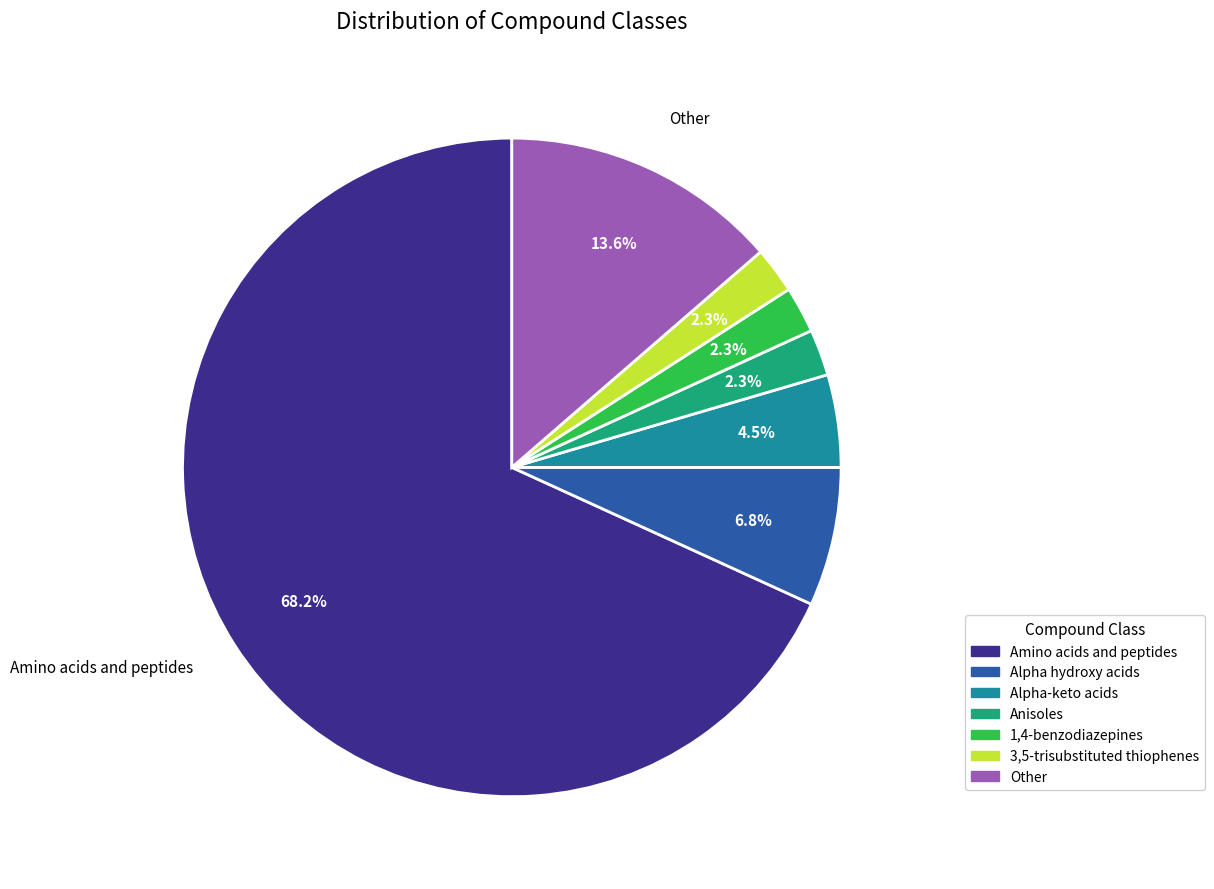

How many segments does this pie chart have?

7